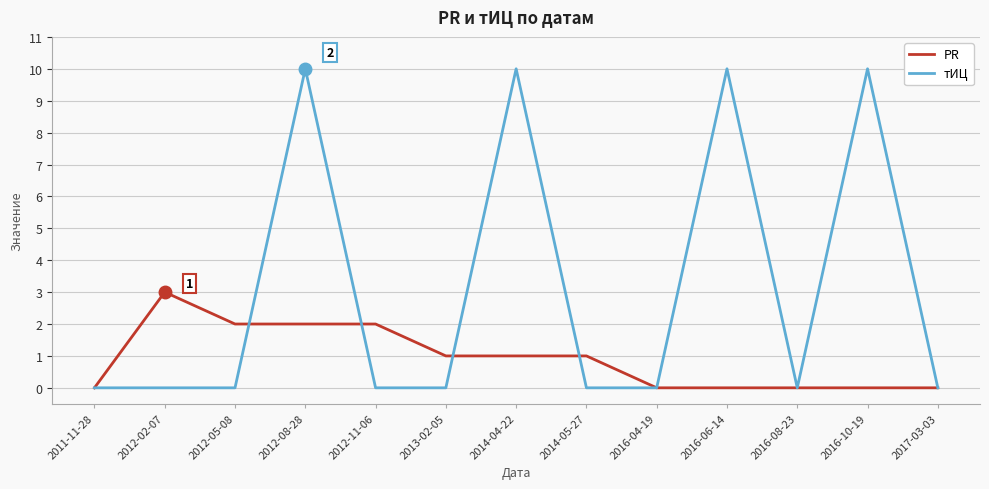

What is the maximum value for PR?

3